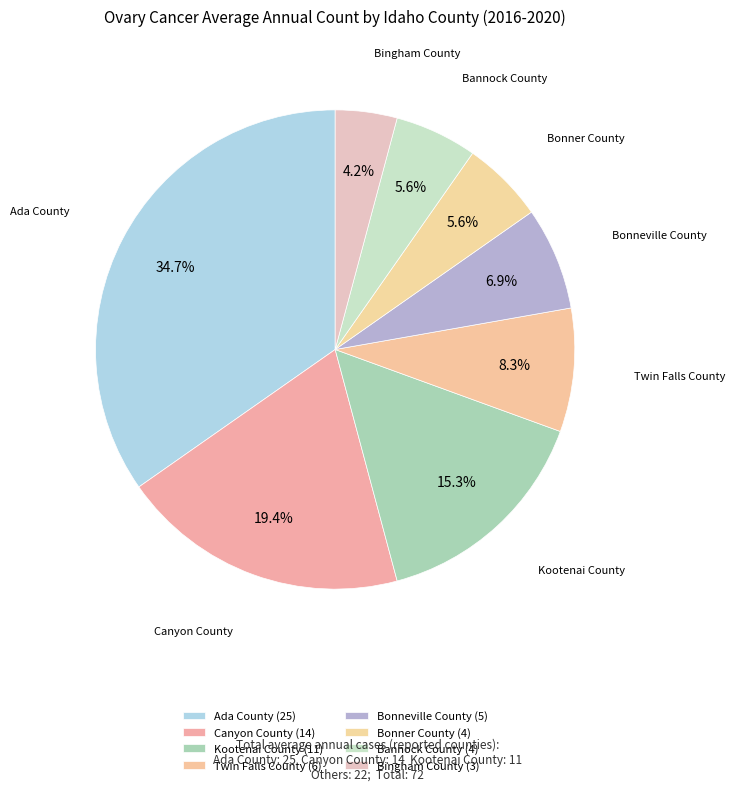

How many slices are in this pie chart?

8